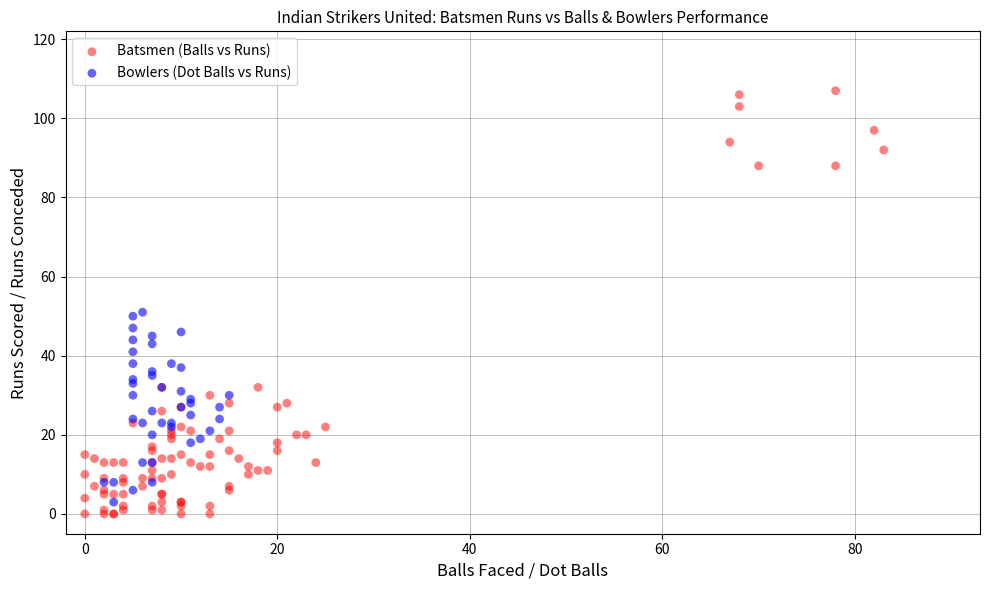

What are all the series names shown in the legend?

Batsmen (Balls vs Runs), Bowlers (Dot Balls vs Runs)